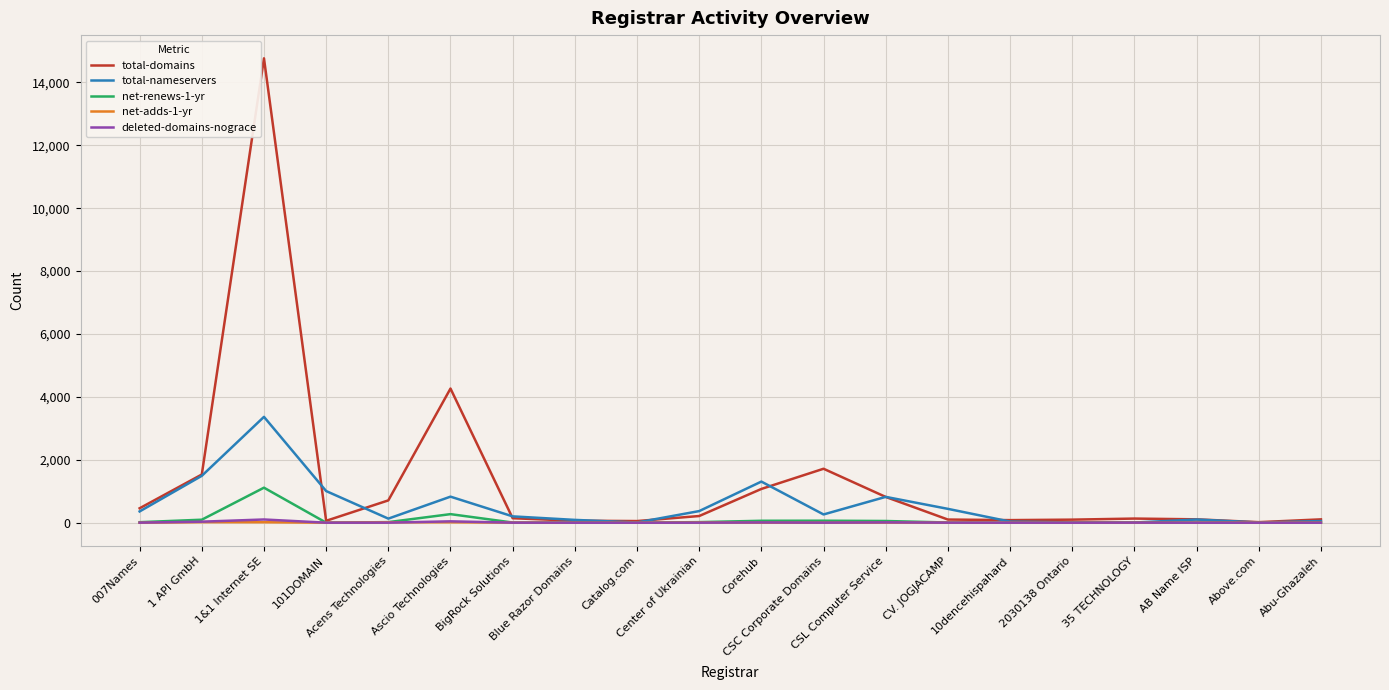

What is the average value of the net-adds-1-yr series?

4